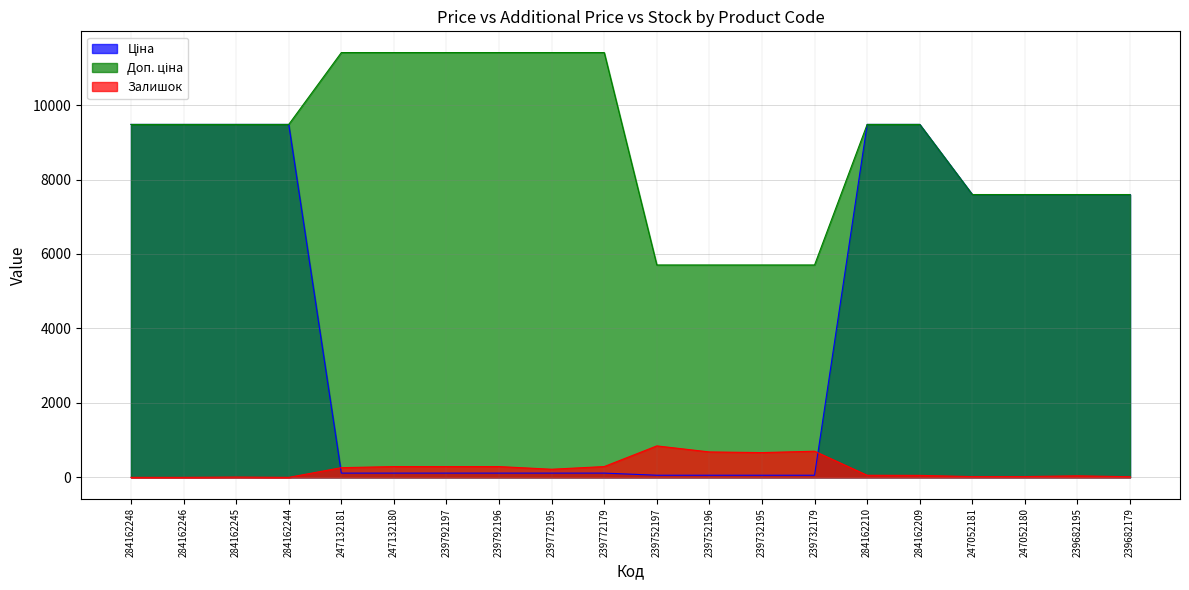

How many series are shown in this chart?

3